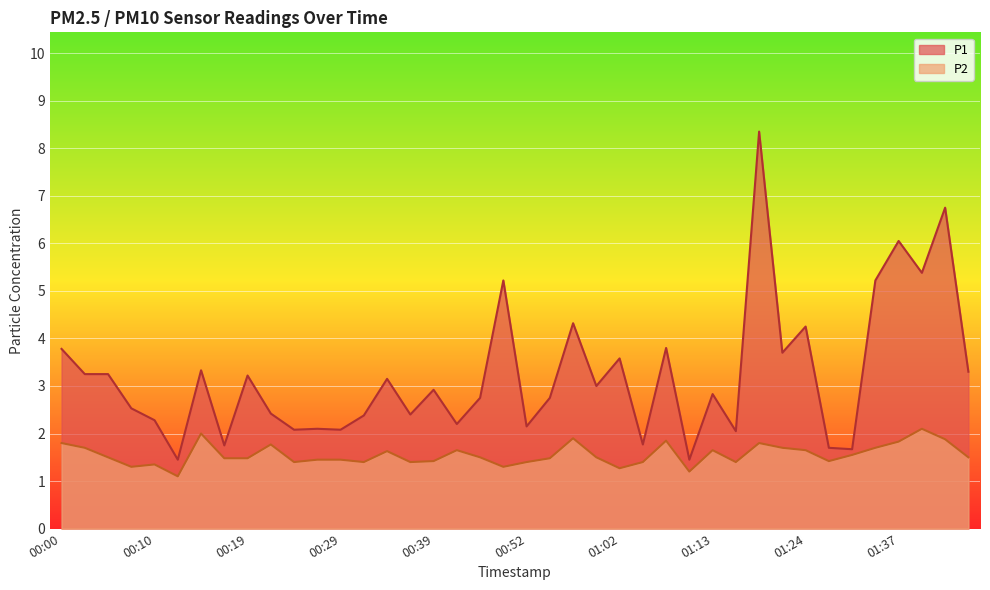

In P2, how many points are higher than both neighbors (excluding endpoints)?

10